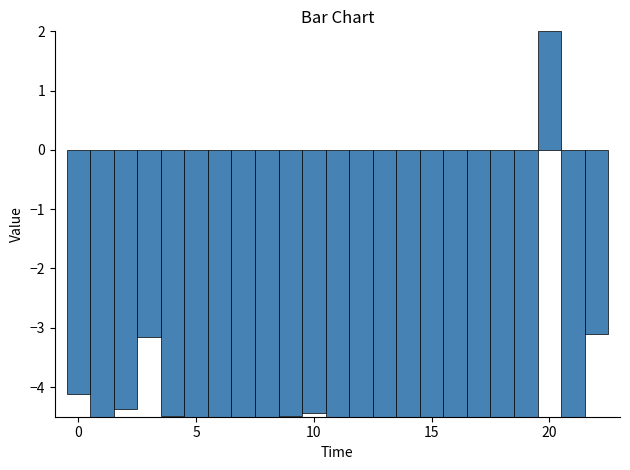

Around what value on the x-axis is the tallest bar? Give the approximate position of its centre, as read against the axis.

20.0